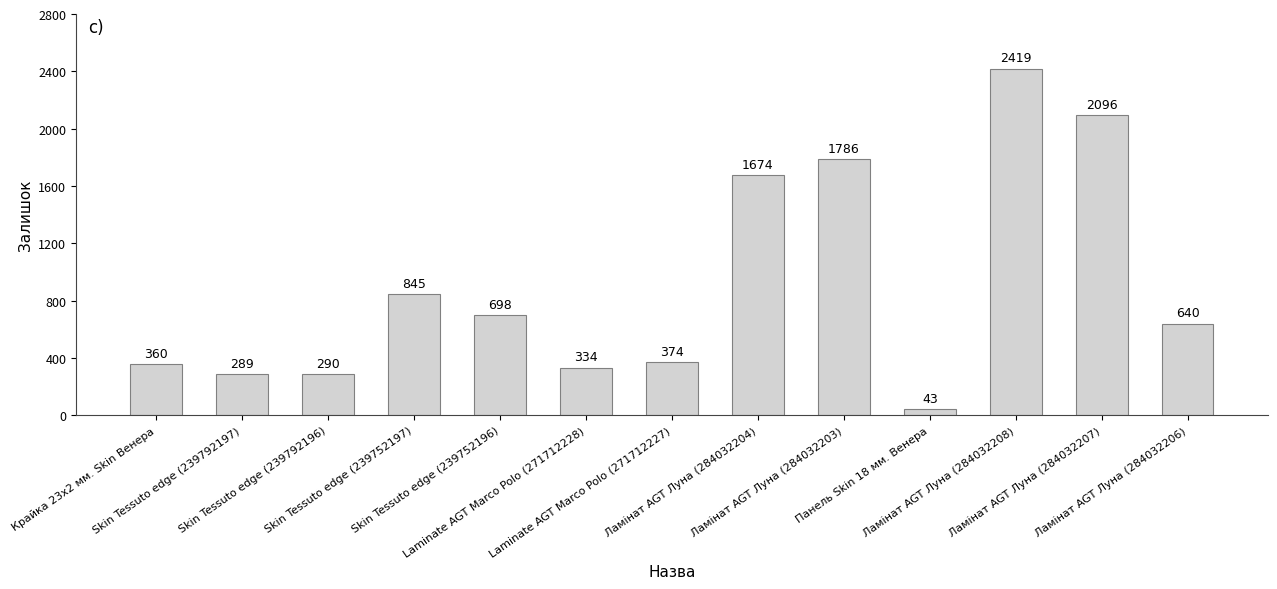

What value does the data have at Skin Tessuto edge (239792197), to the nearest 100?

300